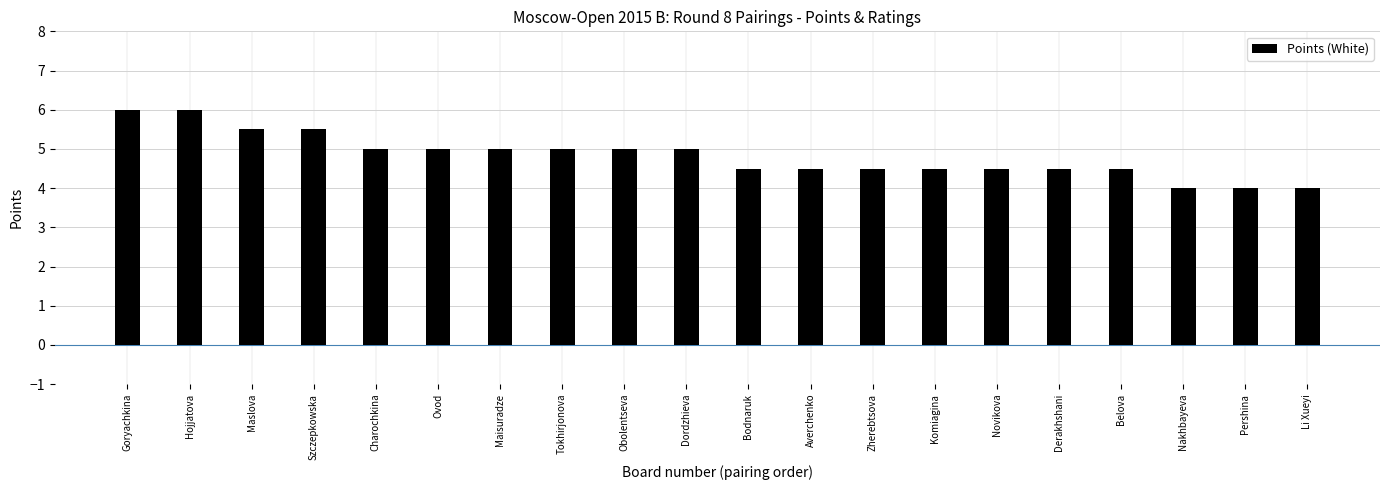

The chart shows a value of 1.2 at Bodnaruk. True or false?

False